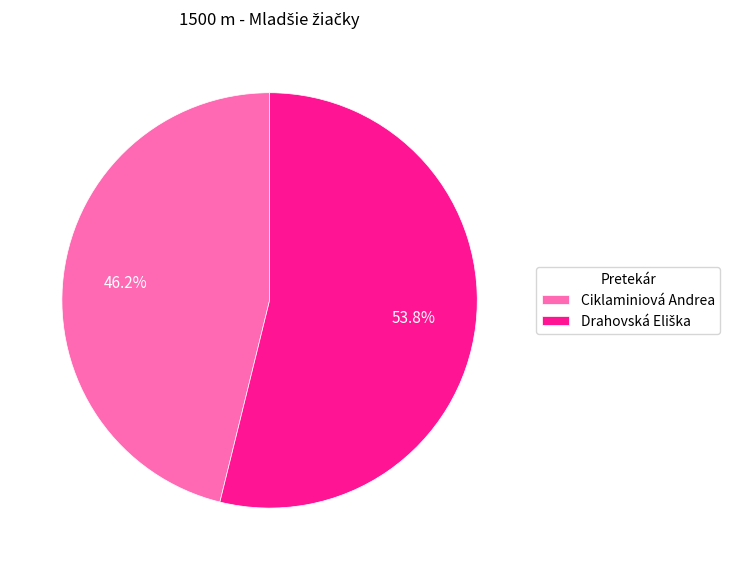

What is the smallest slice in the pie chart?

Ciklaminiová Andrea